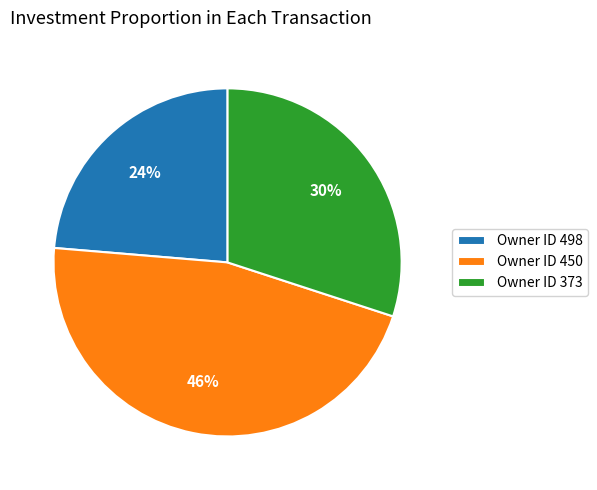

The Owner ID 373 slice represents 30% of the pie. True or false?

True